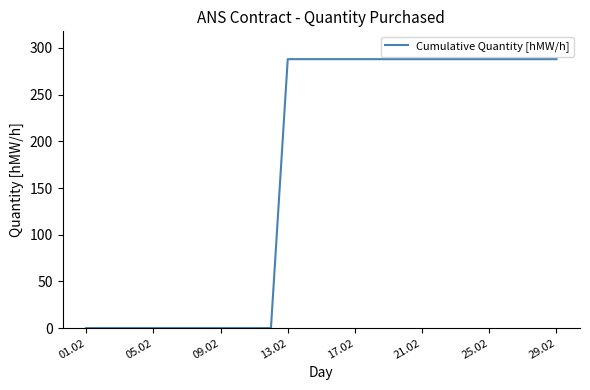

Reading left to right, transcribe all the data shown in this chart.

0	0	0	0	0	0	0	0	0	0	0	0	288	288	288	288	288	288	288	288	288	288	288	288	288	288	288	288	288